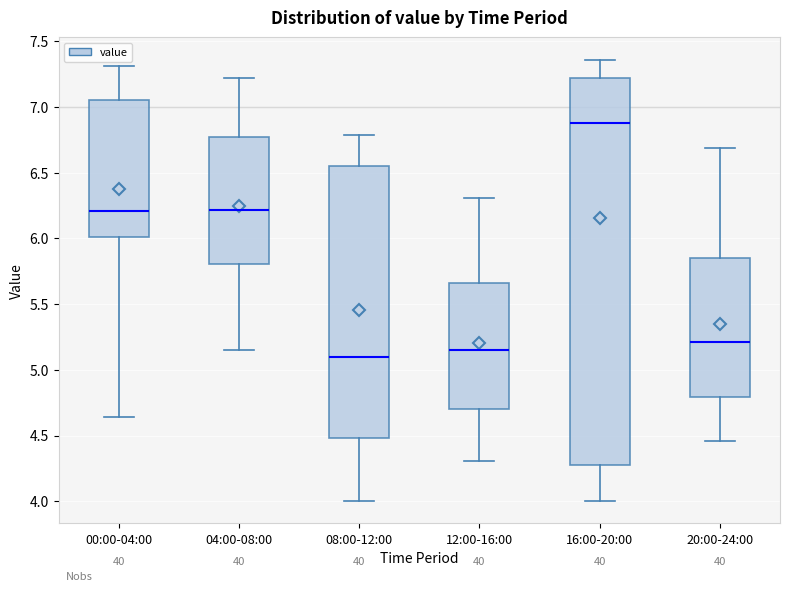

Which box has the highest median line?

16:00-20:00